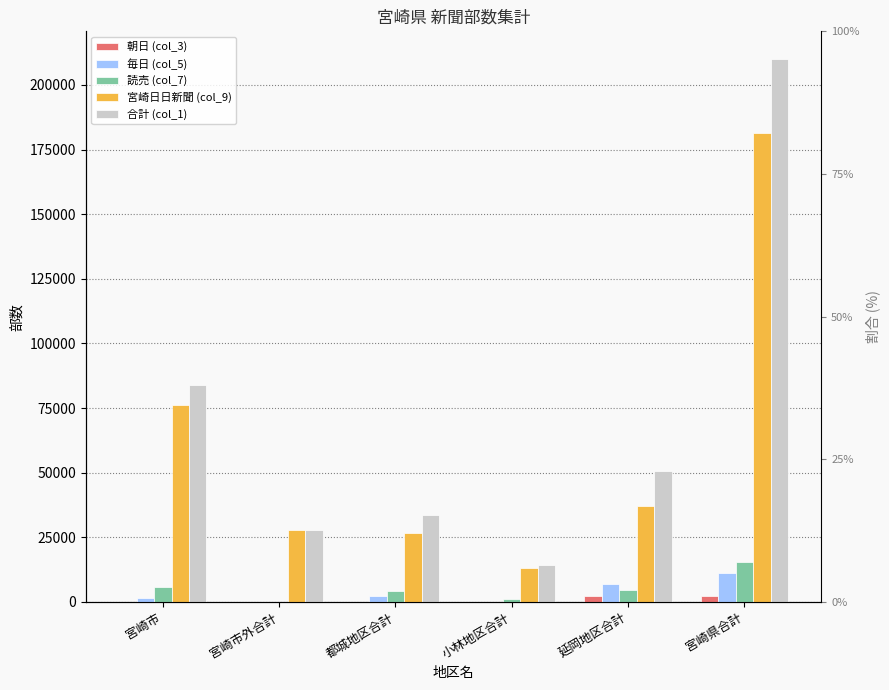

Is it true that 宮崎日日新聞 (col_9) equals 37272 at 延岡地区合計?

True